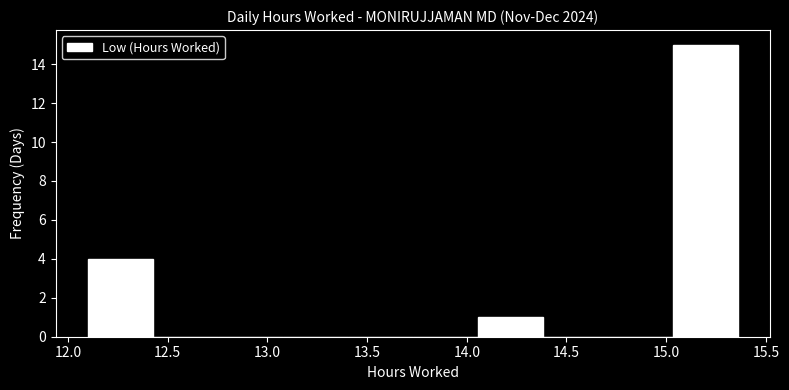

Over which range of the x-axis is the bar tallest?

15.05 to 15.35